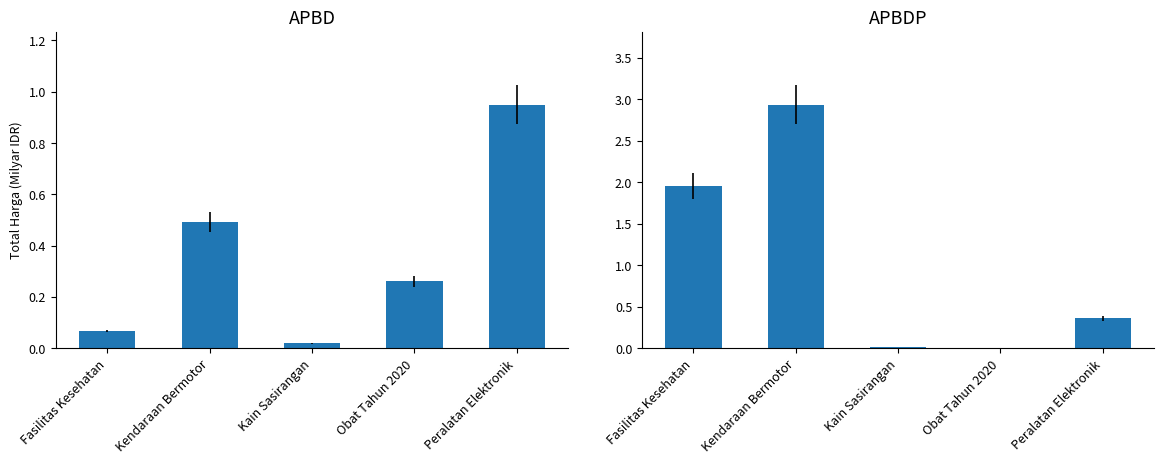

True or false: APBD has a value of 0.9 at Peralatan Elektronik.

True